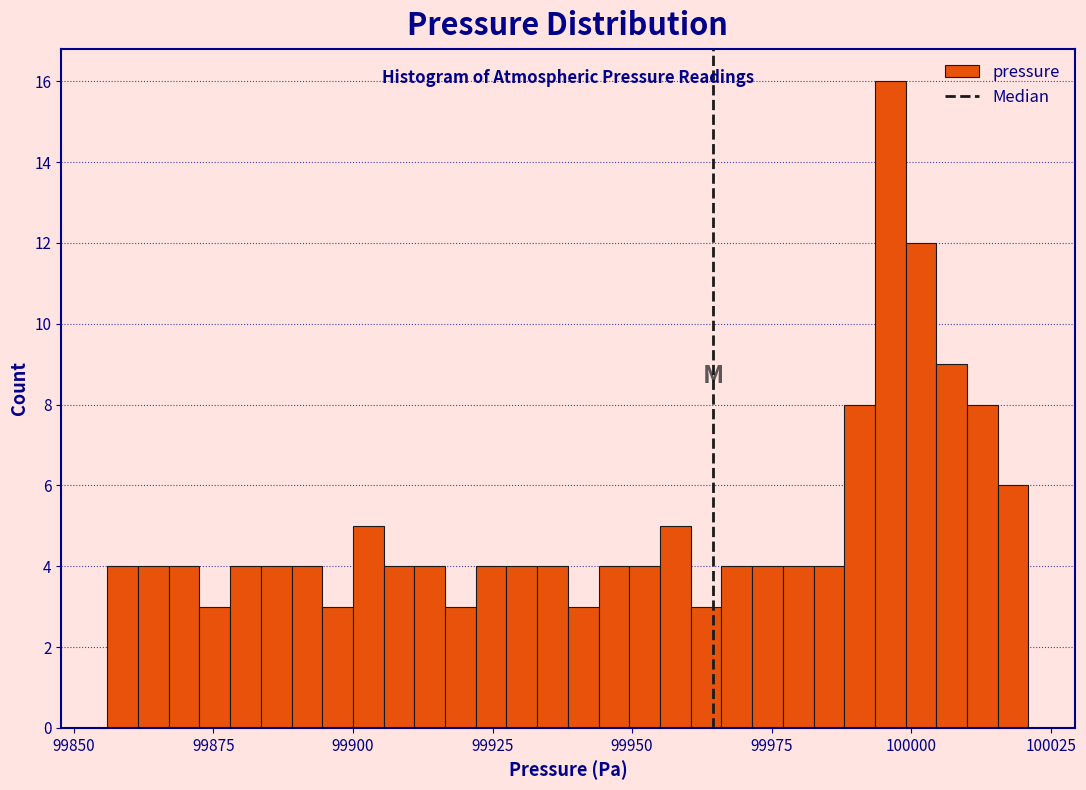

Read against the x-axis, roughly where is the centre of the tallest bar?

99995